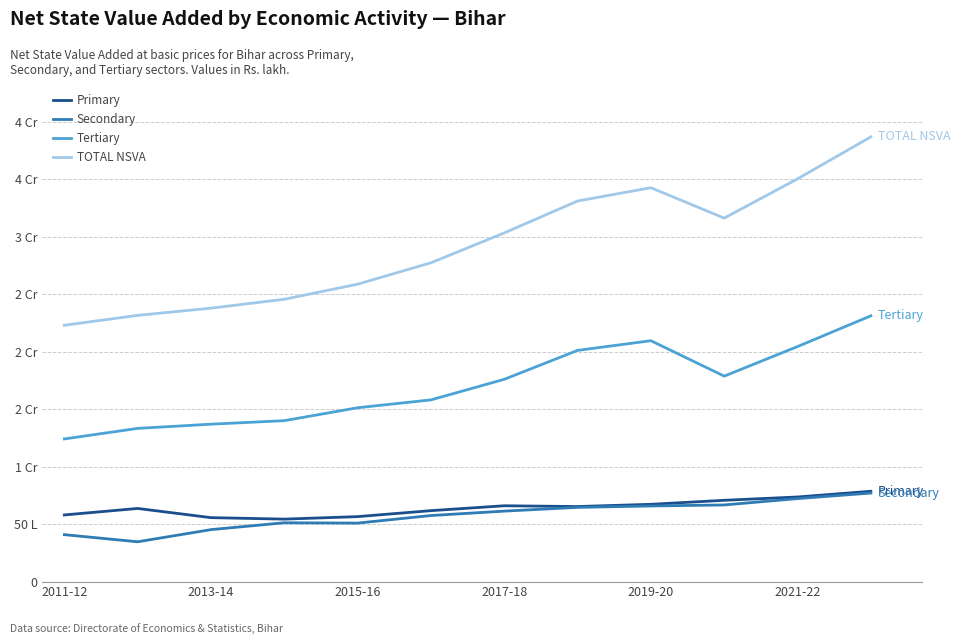

Is this an area chart (filled region under the line)?

No